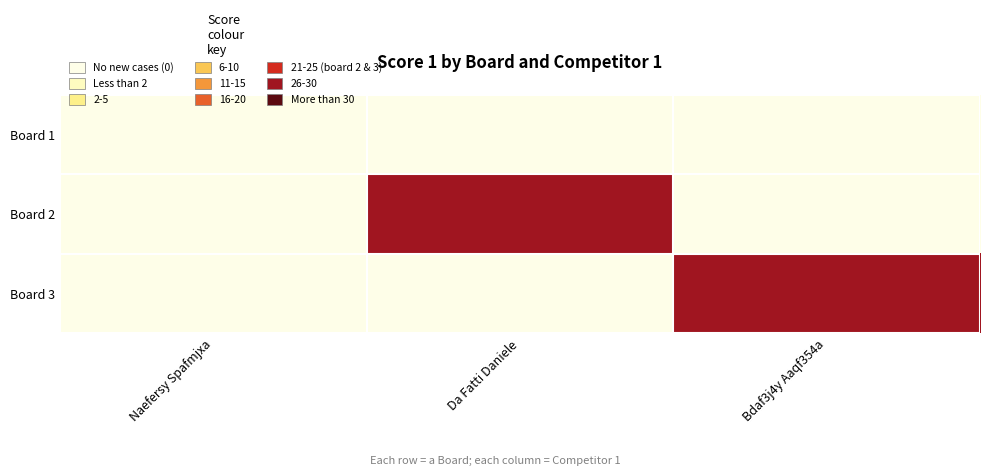

How many series are shown in this chart?

3